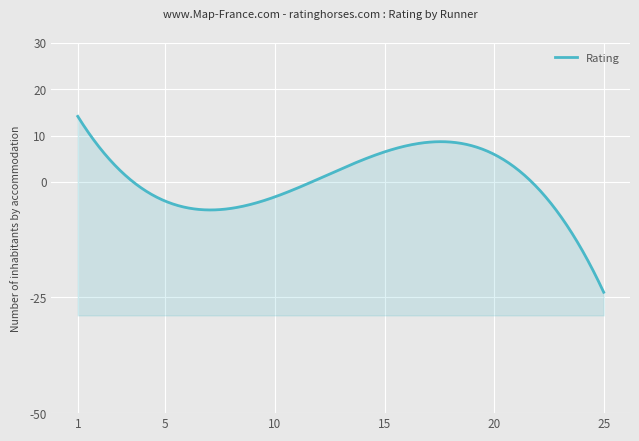

How many values exceed 0?

9